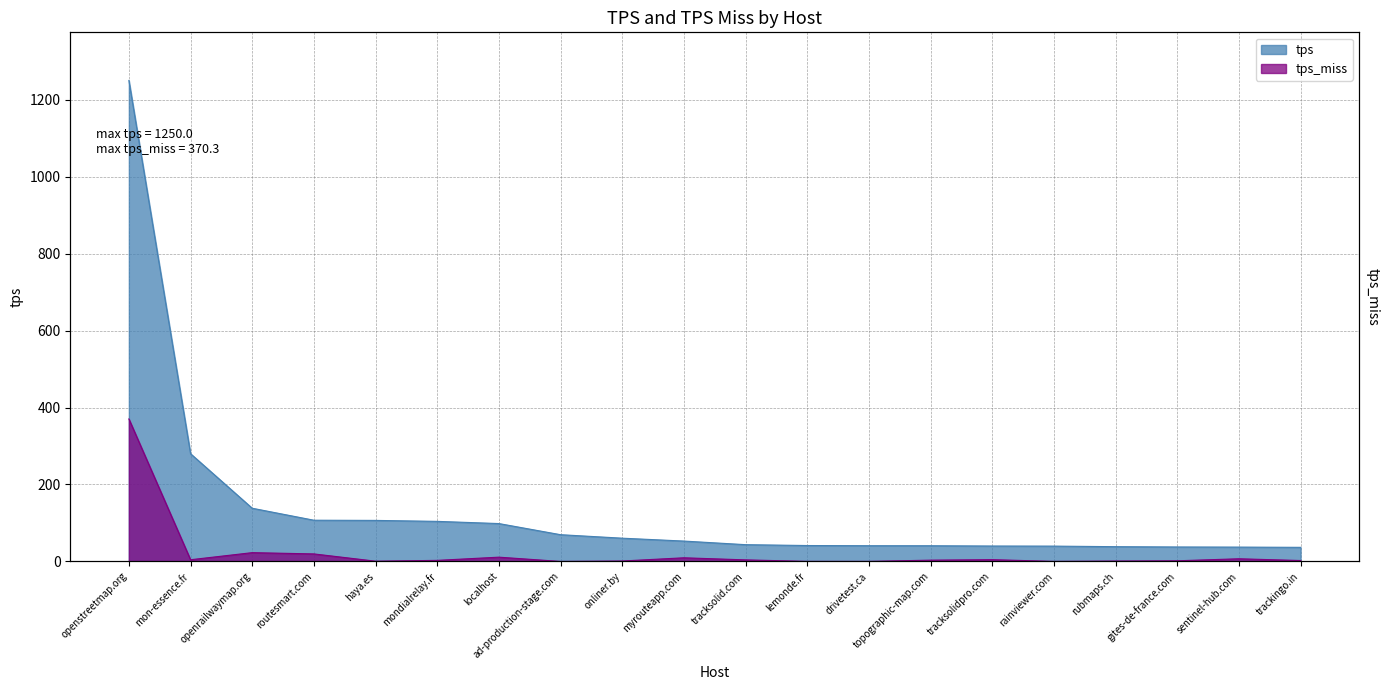

How many interior local peaks does the tps_miss series have?

5